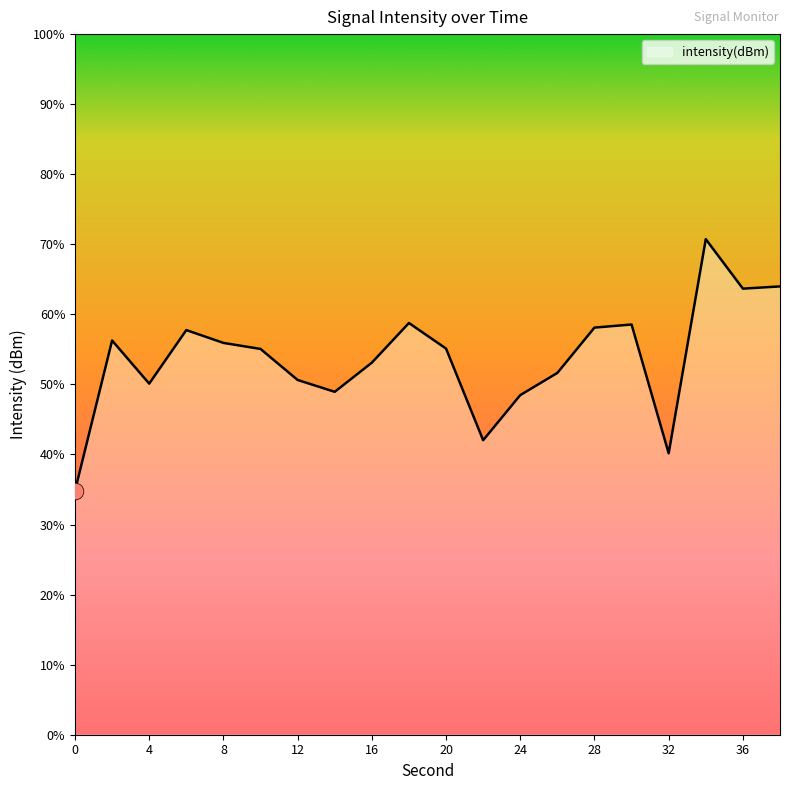

Count the number of values greater than -118.

3